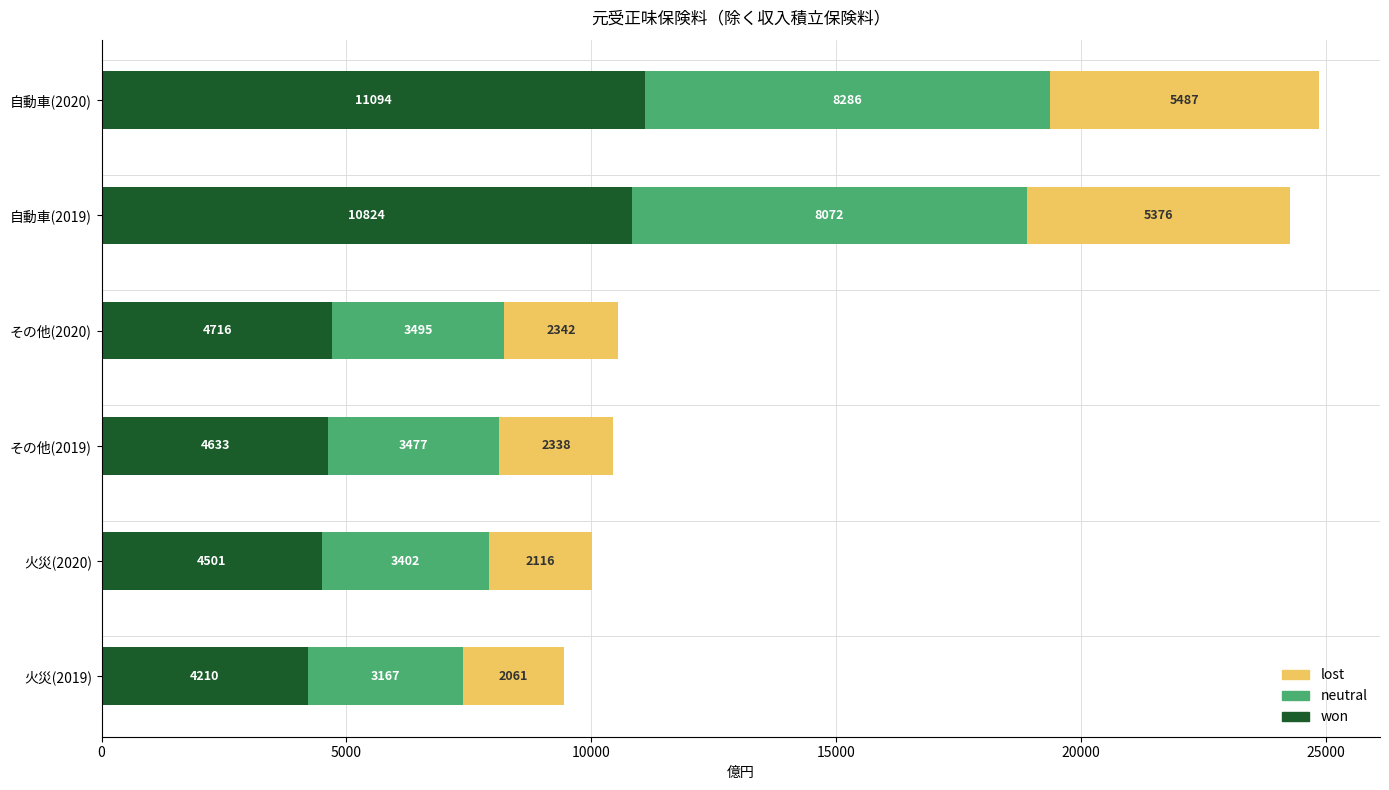

What is the lowest value of the won series?

4210